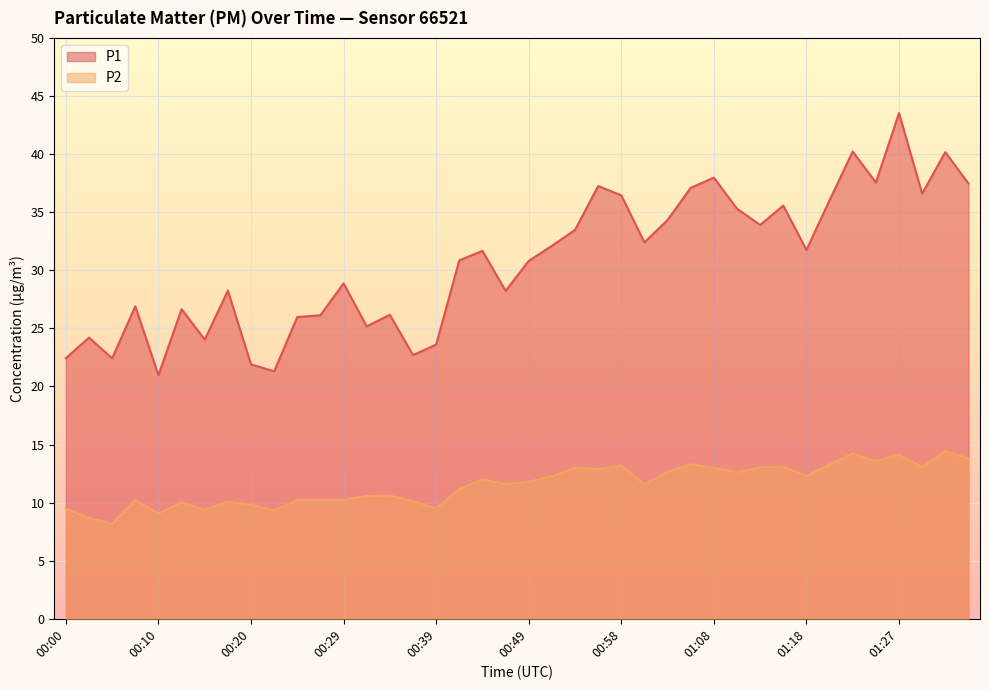

Where is the first local maximum for P1?

00:03